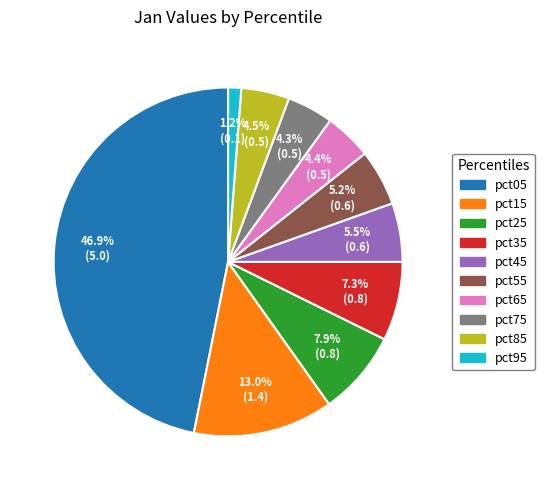

Is there a majority slice in this chart?

No